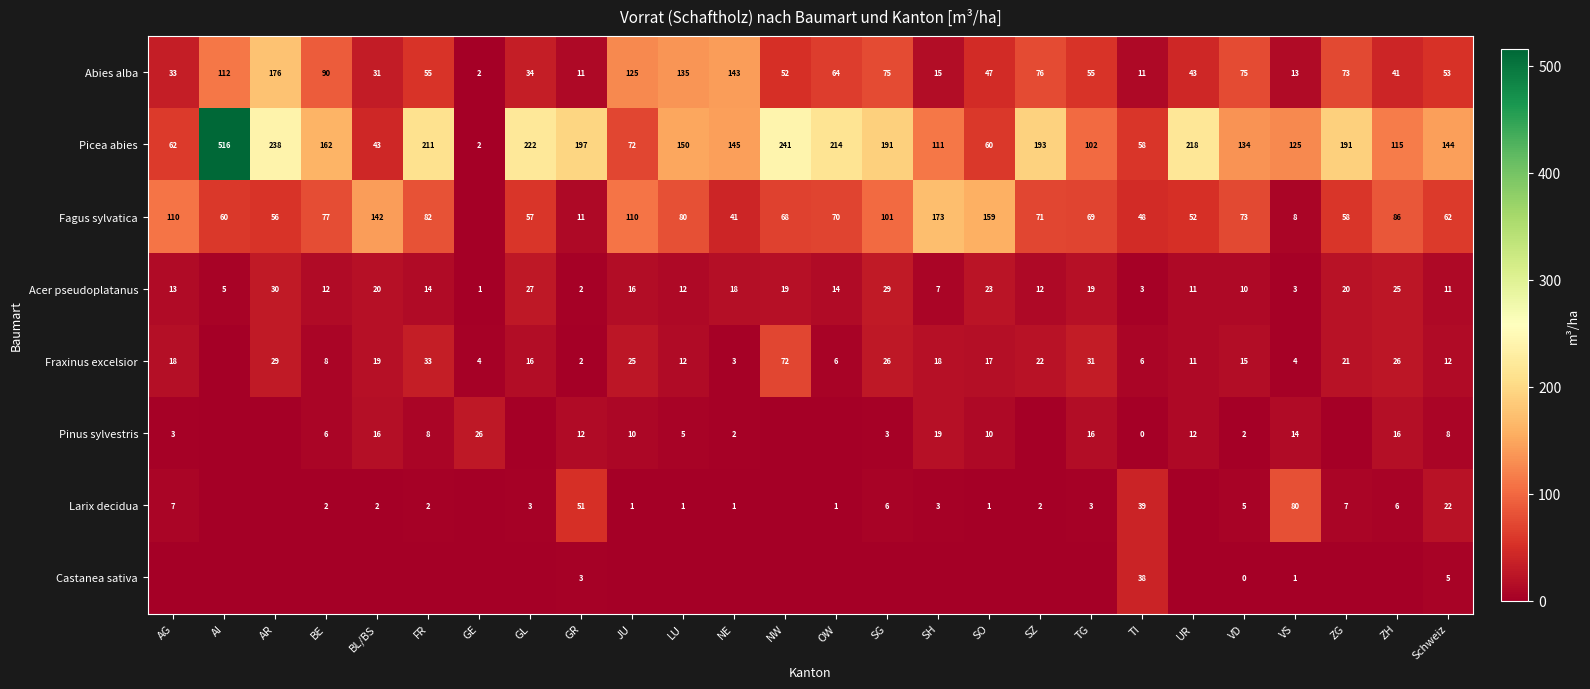

Is the value of Fraxinus excelsior at ZG greater than the value of Larix decidua at VS?

No